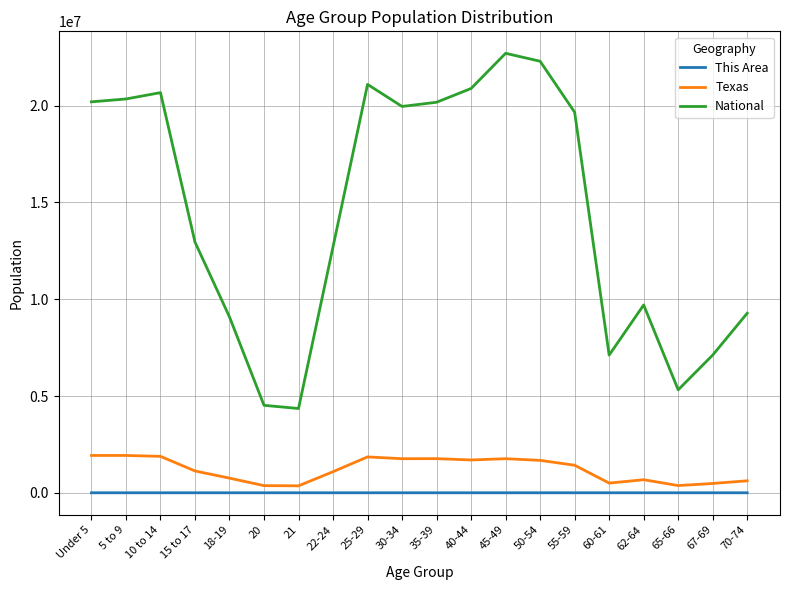

Is this an area chart (filled region under the line)?

No